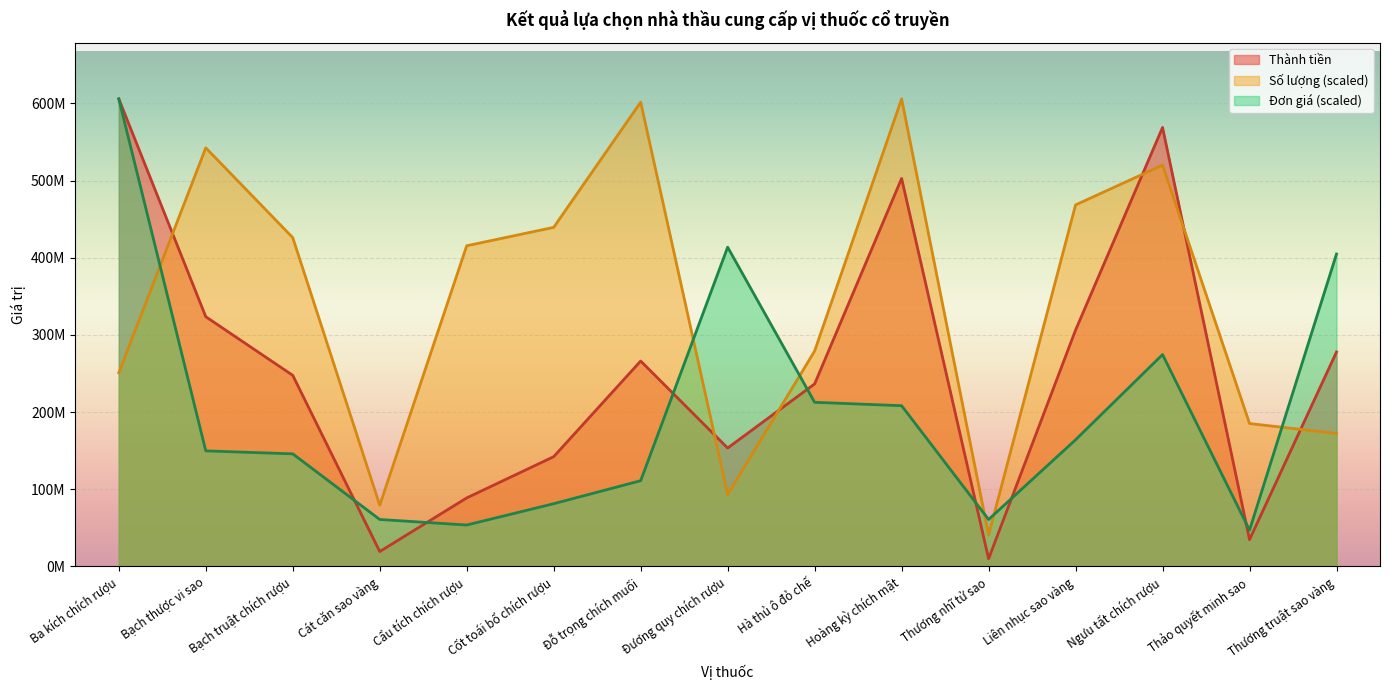

How many intersections are there between Thành tiền and Số lượng?

6